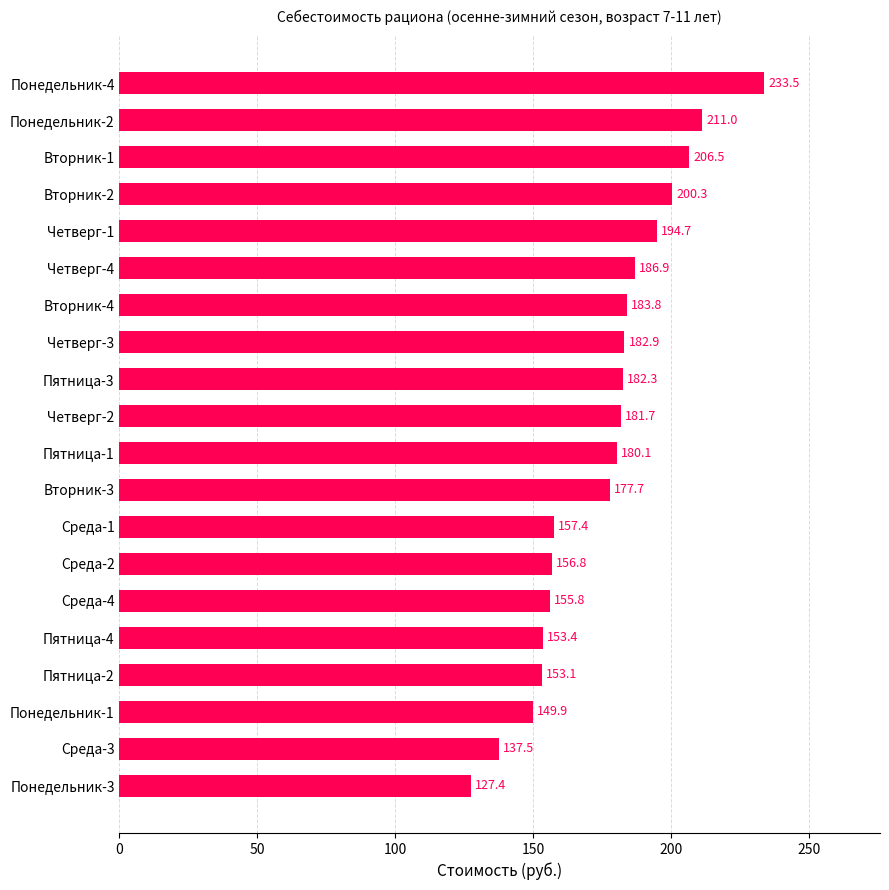

True or false: the data shows 229.7 at Среда-4.

False